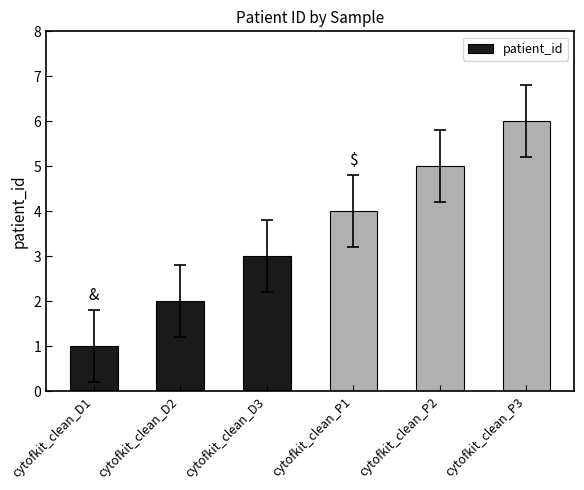

What is the difference between the second highest and second lowest values?

3